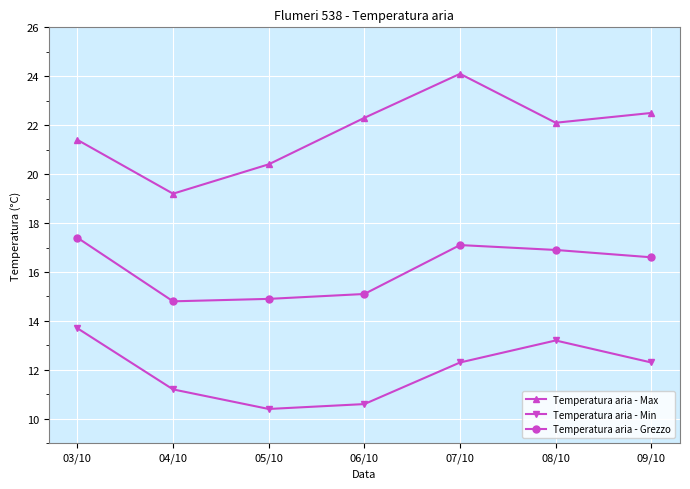

What position from the left is 07/10?

5